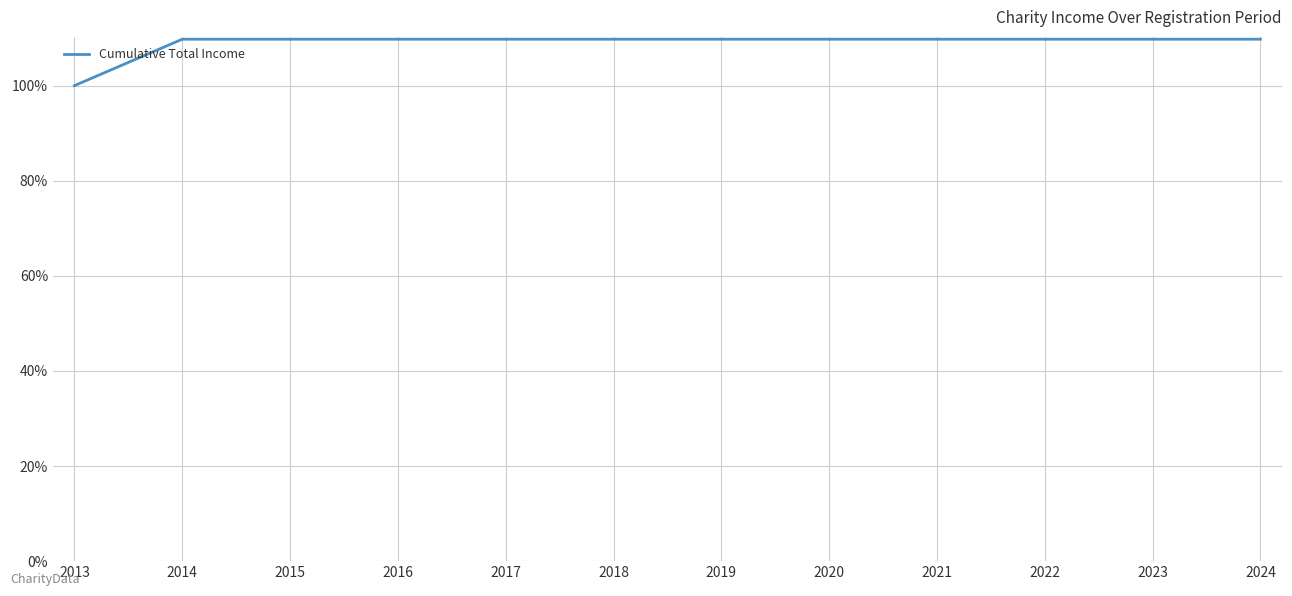

What is the difference between the values at 2013 and 2017?

9.8